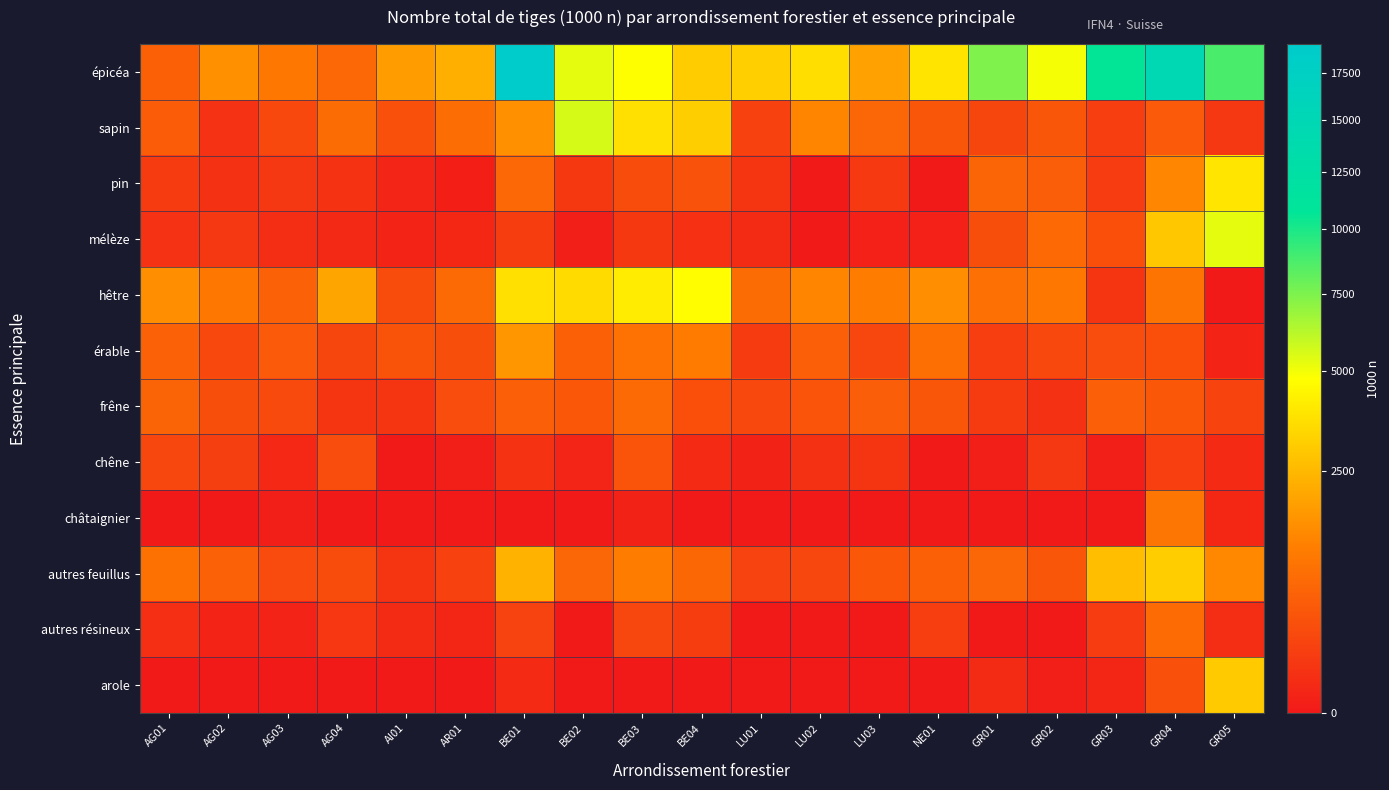

How many series are shown in this chart?

12